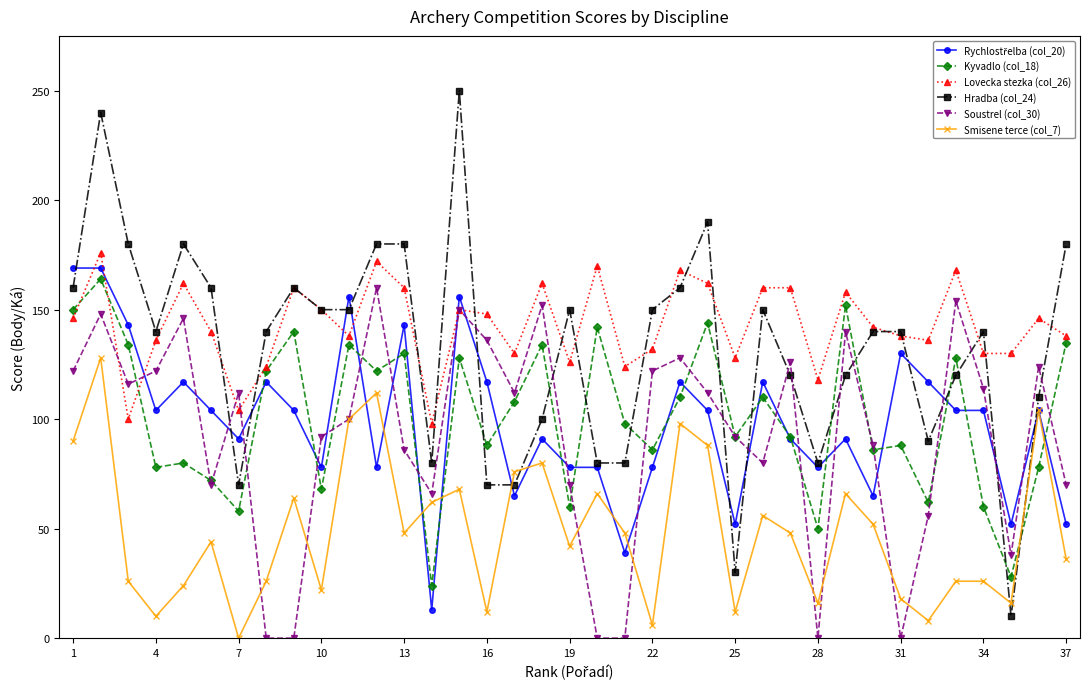

True or false: Lovecka stezka (col_26) and Smisene terce (col_7) intersect in this chart.

False